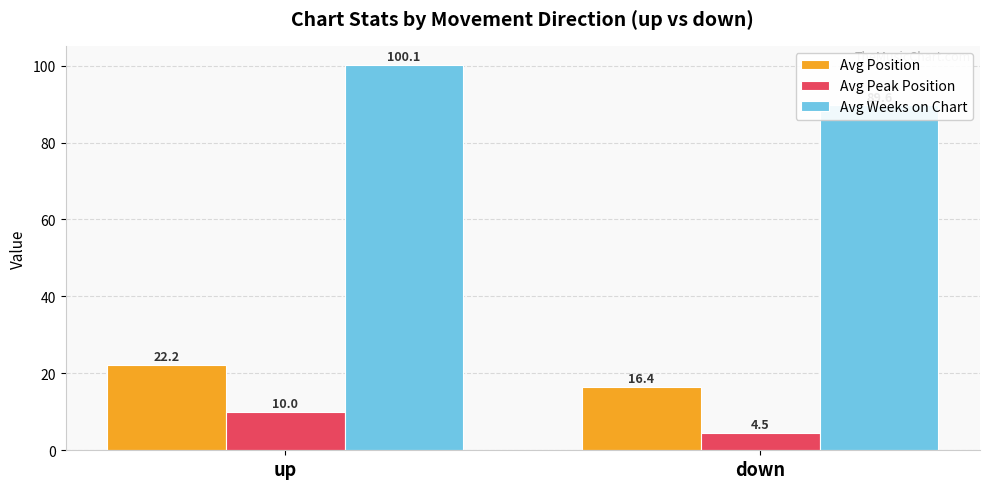

Is the value of Avg Weeks on Chart at up greater than the value of Avg Position at down?

Yes